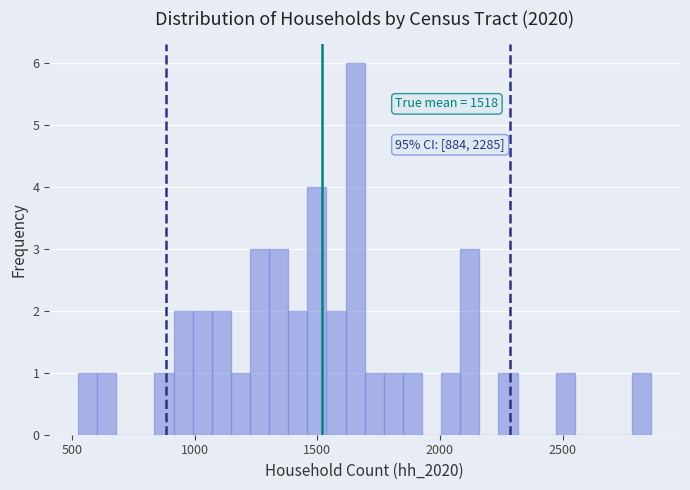

Read against the x-axis, roughly where is the centre of the tallest bar?

1650